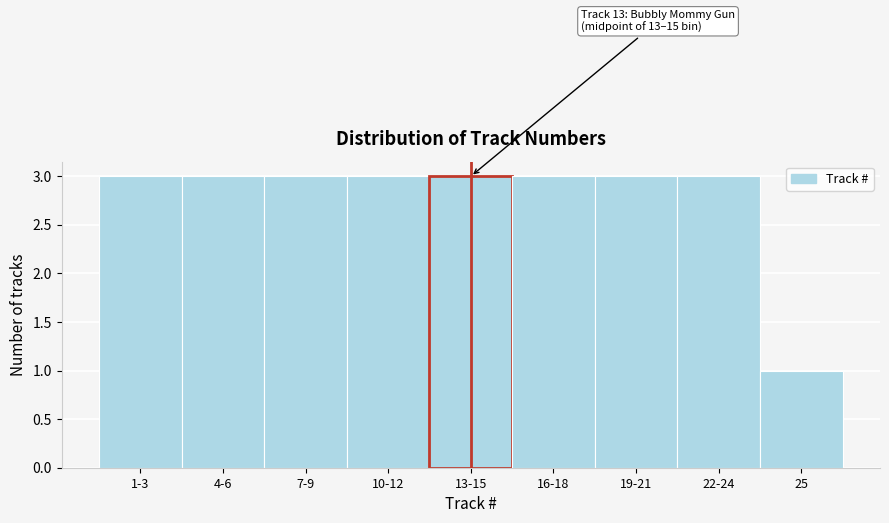

Reading left to right, transcribe all the data shown in this chart.

1-3=3	4-6=3	7-9=3	10-12=3	13-15=3	16-18=3	19-21=3	22-24=3	25=1